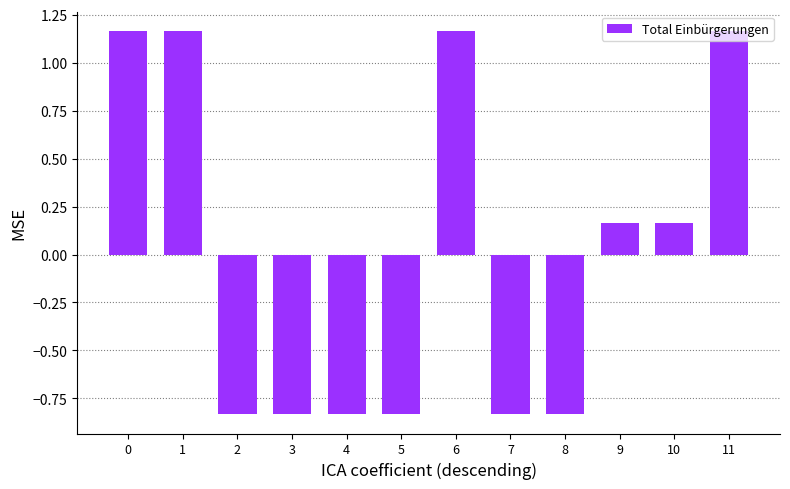

How many values exceed 0?

6